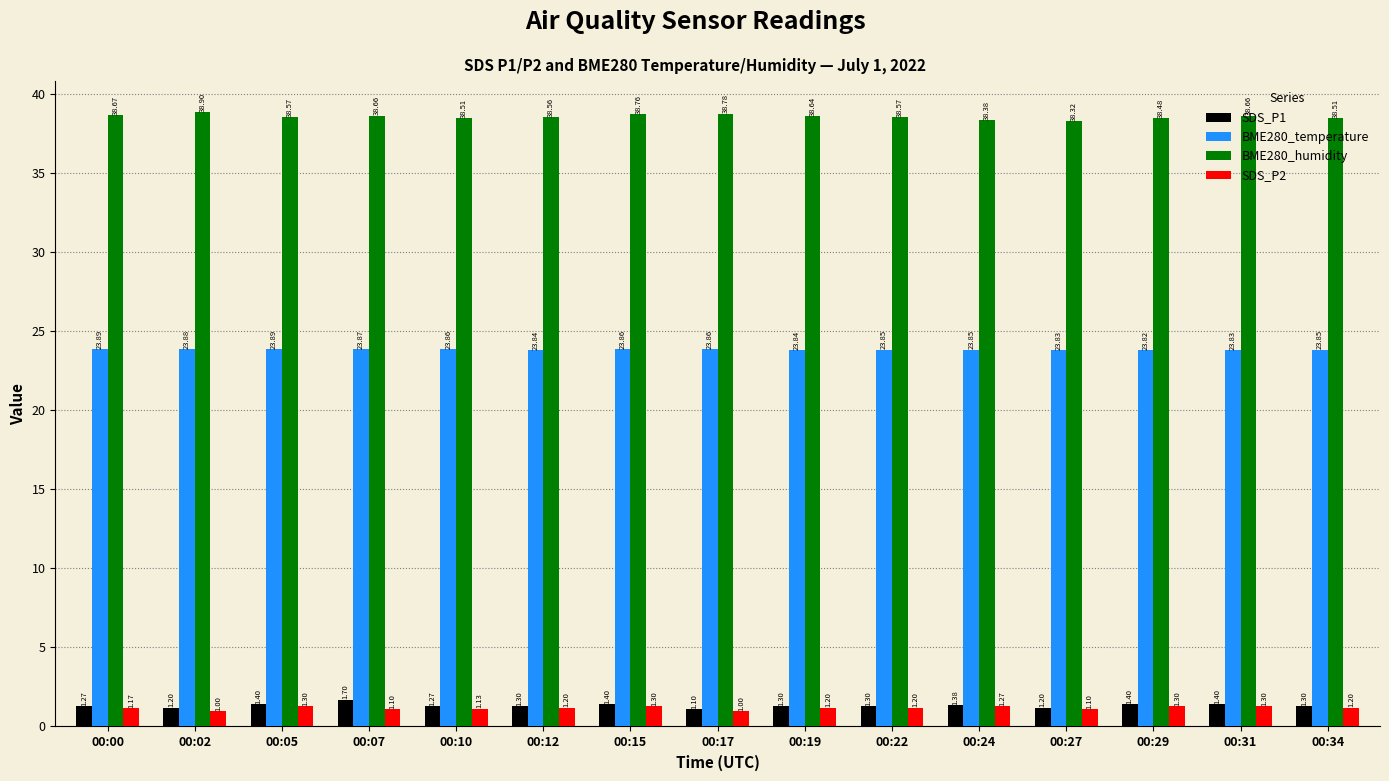

Which series changed the most between 00:02 and 00:05?

BME280_humidity